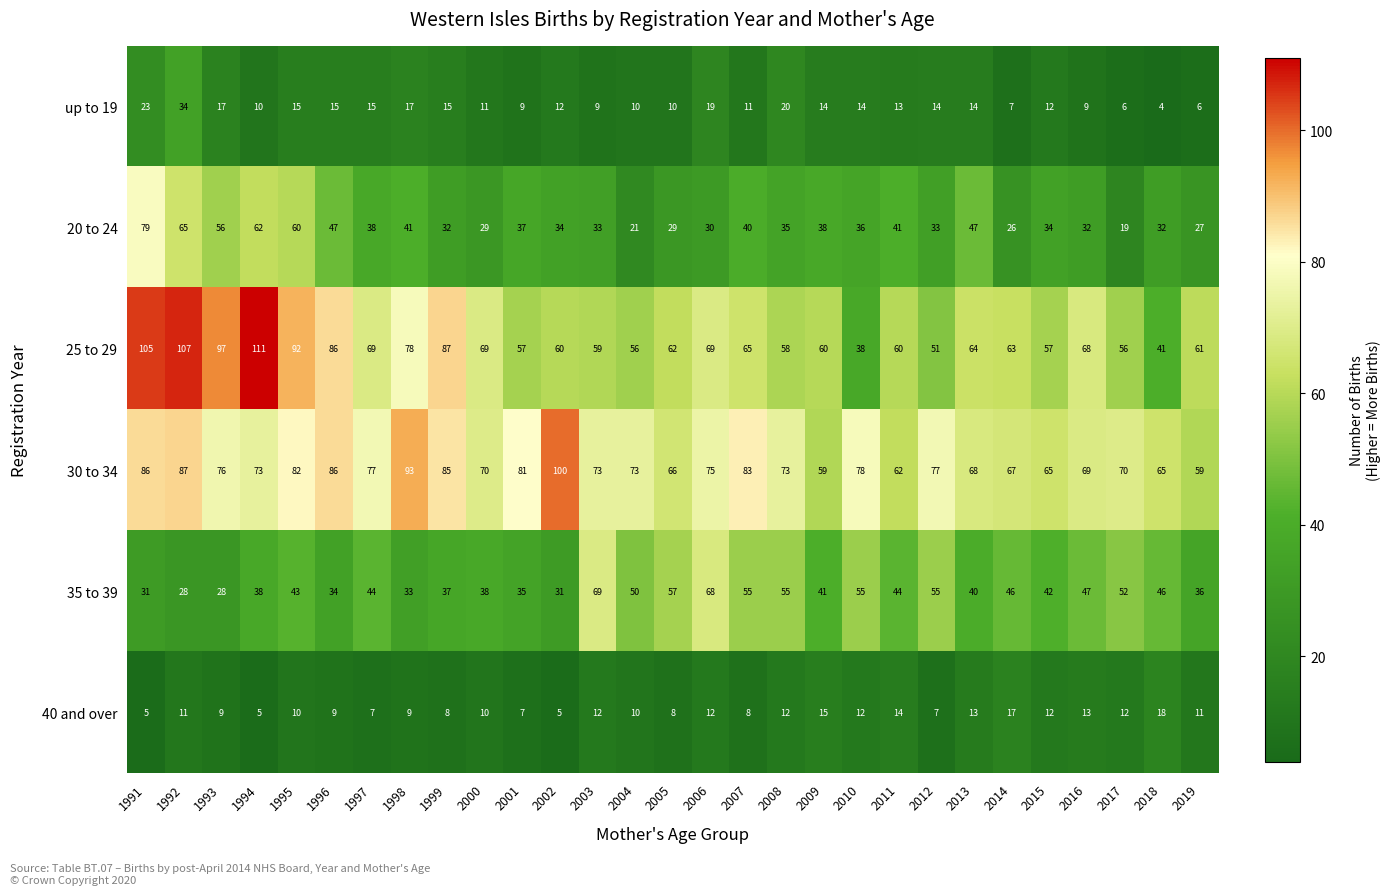

True or false: 25 to 29 has a value of 62 at 2005.

True